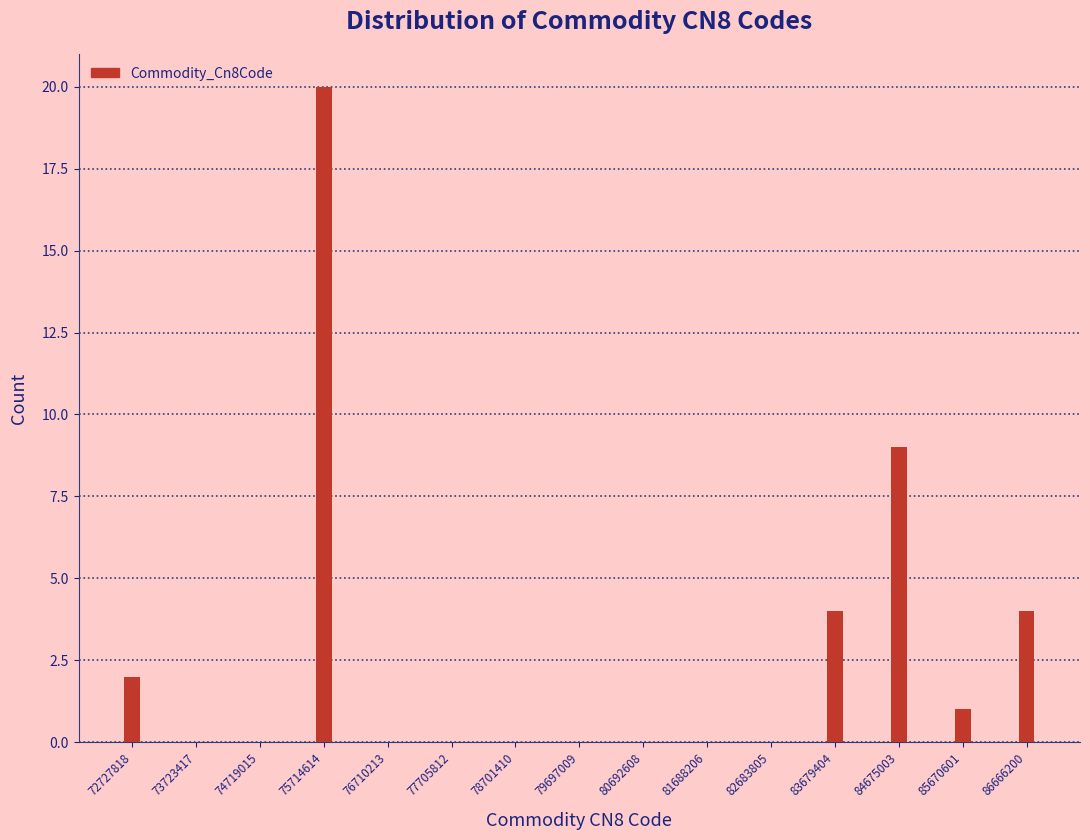

Reading left to right, list all the values displayed in this chart.

72727818=2	73723417=0	74719015=0	75714614=20	76710213=0	77705812=0	78701410=0	79697009=0	80692608=0	81688206=0	82683805=0	83679404=4	84675003=9	85670601=1	86666200=4